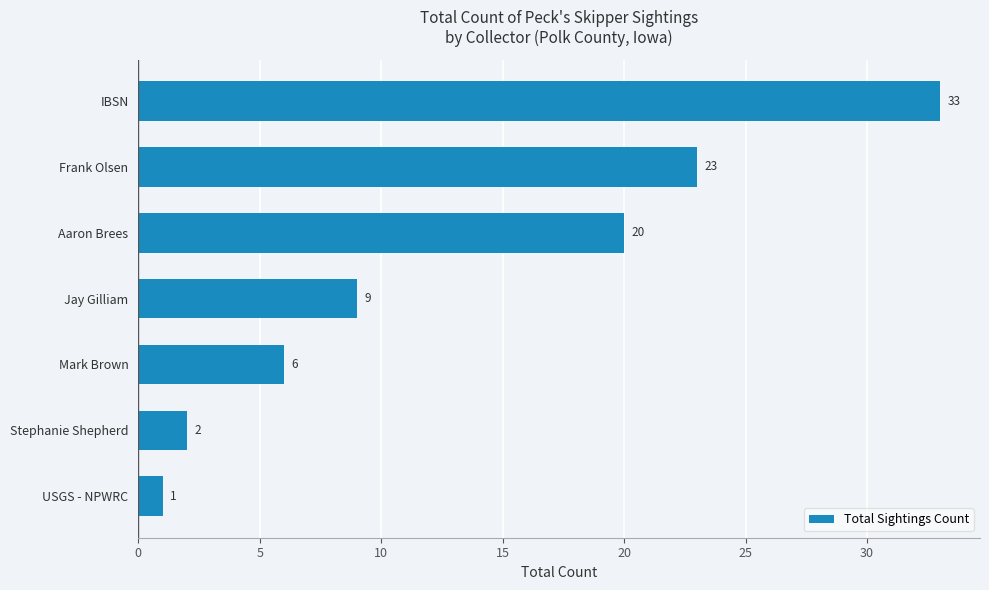

Read the value at Jay Gilliam, to the nearest 10.

10